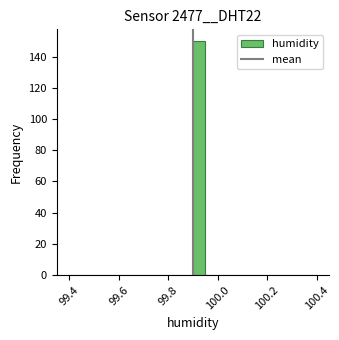

Read against the x-axis, roughly where is the centre of the tallest bar?

99.92